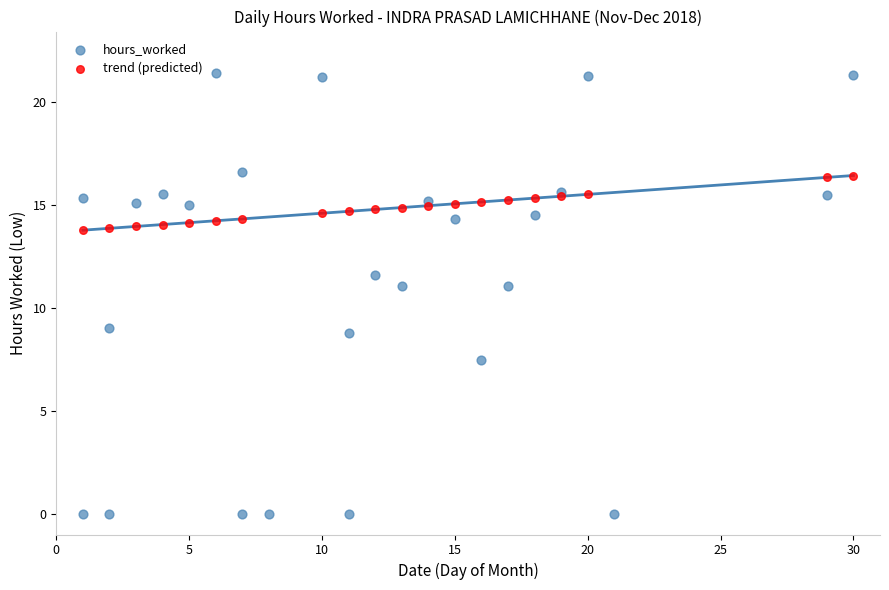

Which series contains the lowest Y value?

hours_worked